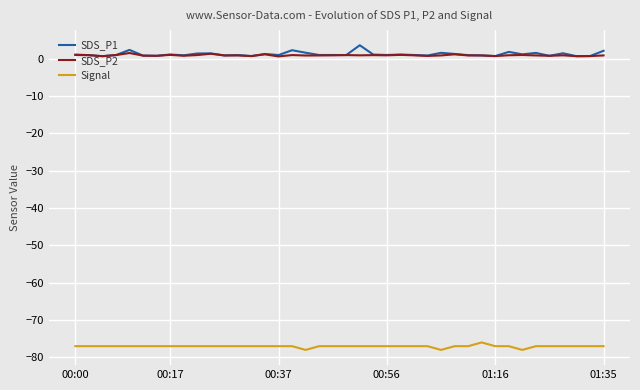

What is the maximum value for Signal?

-76.0